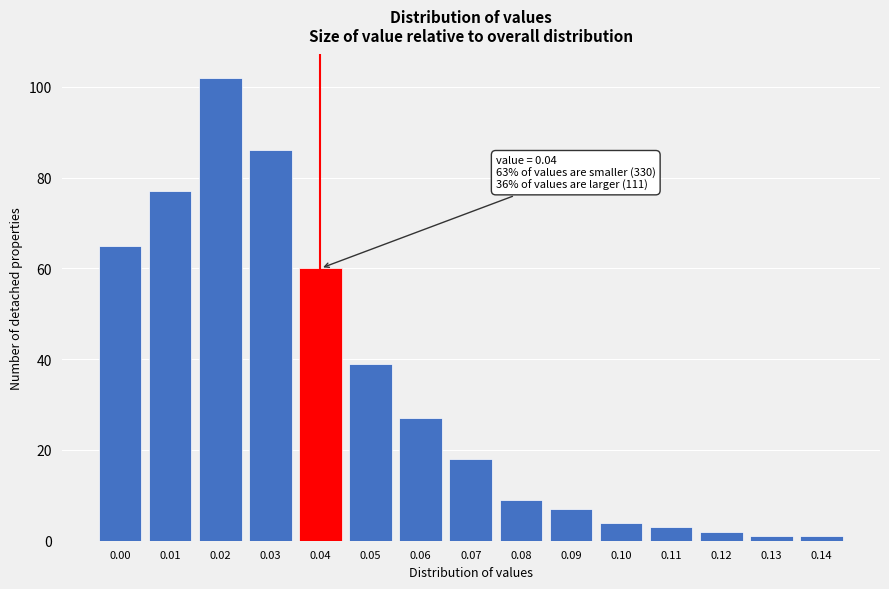

Reading left to right, transcribe all the data shown in this chart.

0.00=65	0.01=77	0.02=102	0.03=86	0.04=60	0.05=39	0.06=27	0.07=18	0.08=9	0.09=7	0.10=4	0.11=3	0.12=2	0.13=1	0.14=1